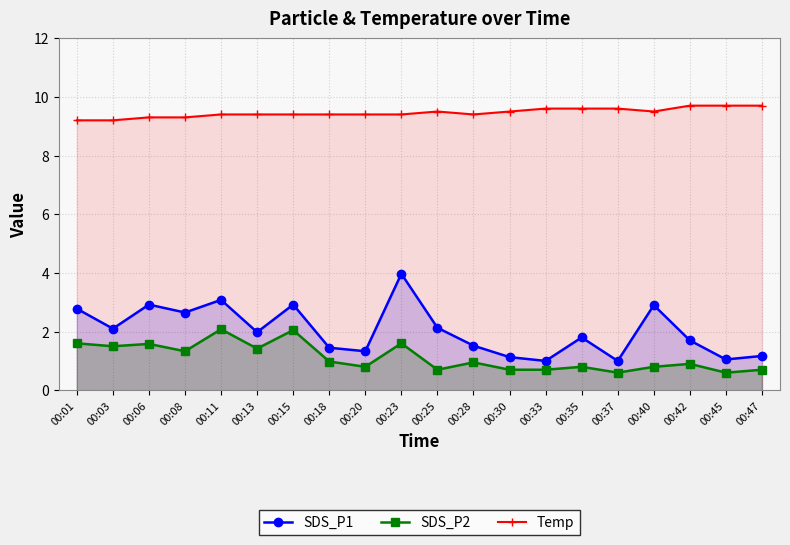

At which category is the sum across all series the highest?

00:23